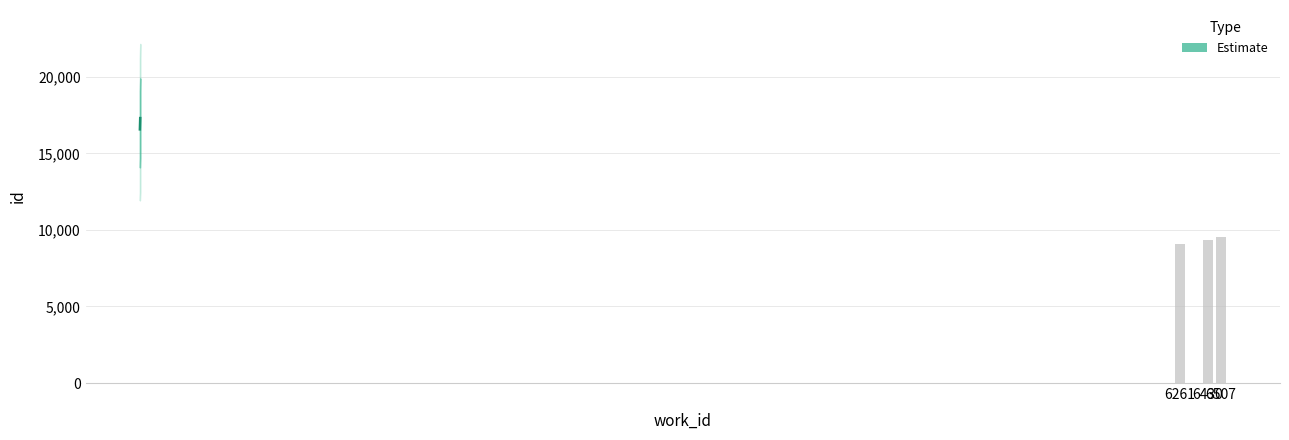

True or false: the data shows 15670.6 at 6507.

False